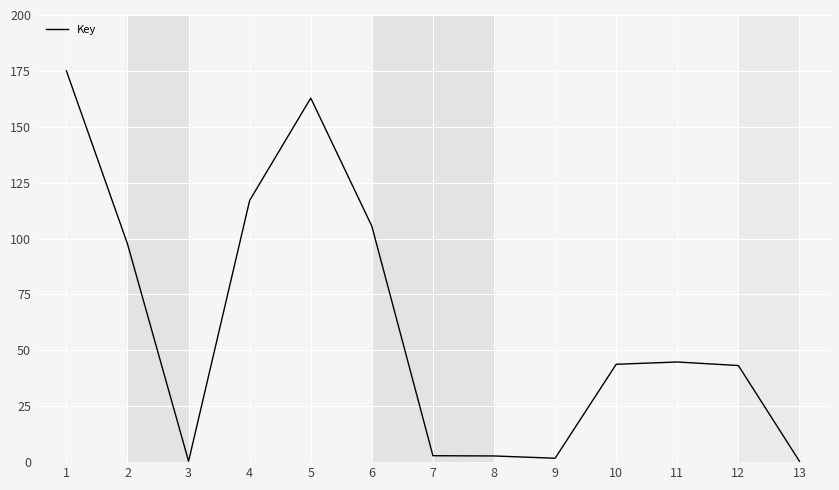

Is it true that the value at 5 is 162.8?

True